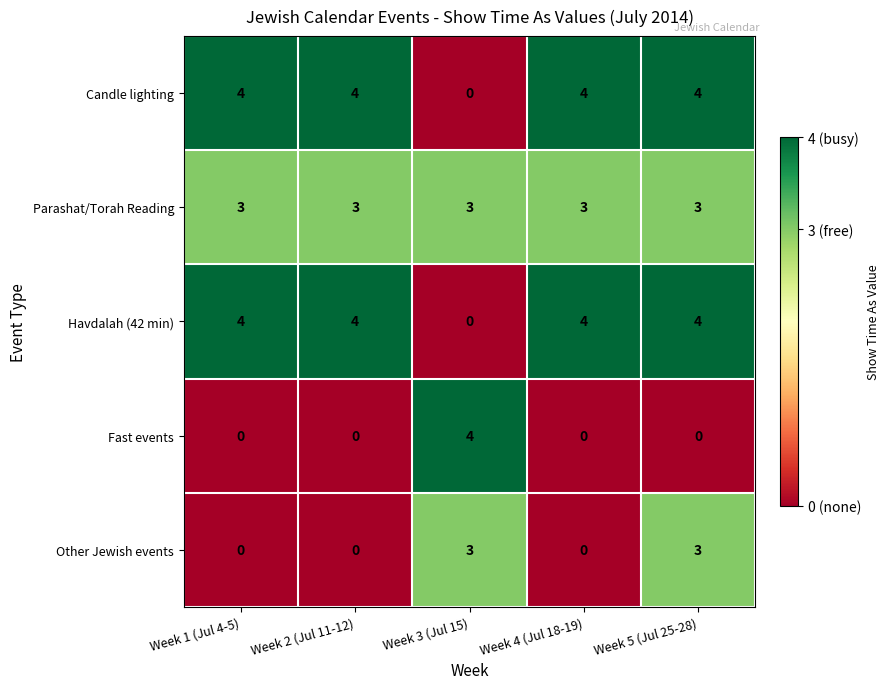

The value of Candle lighting at Week 2 (Jul 11-12) is 2. True or false?

False